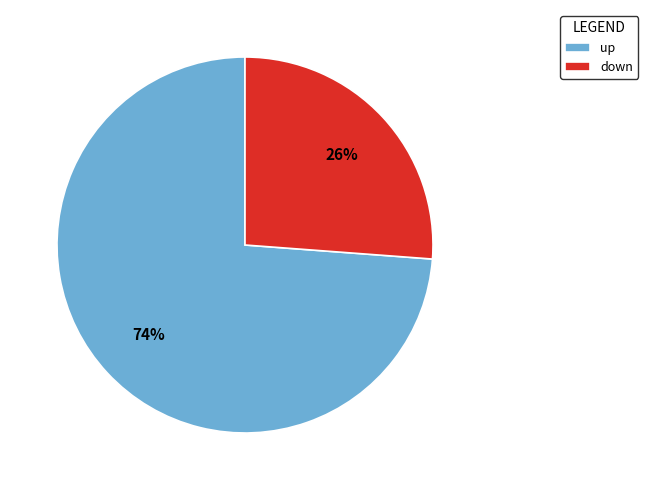

How many segments does this pie chart have?

2